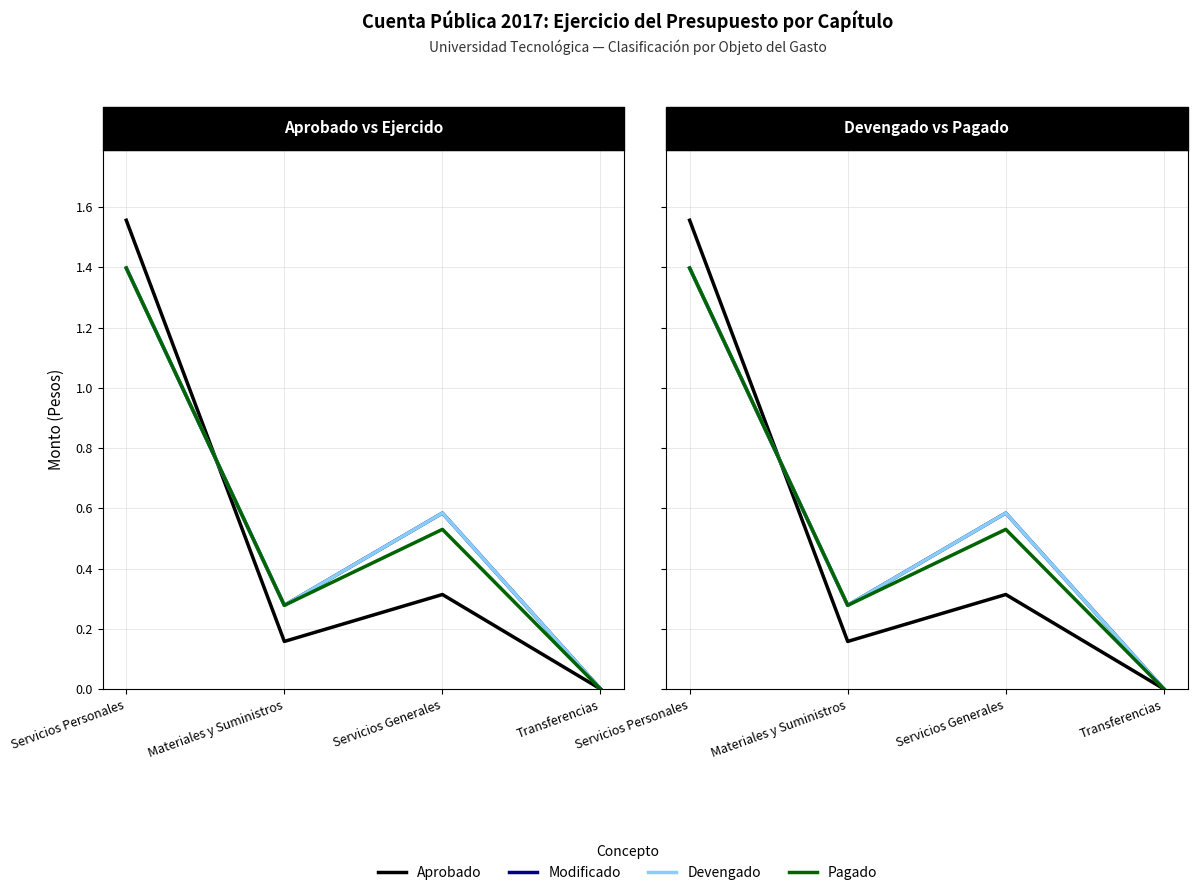

After their last crossing, which series has the higher values: Pagado or Aprobado?

Pagado